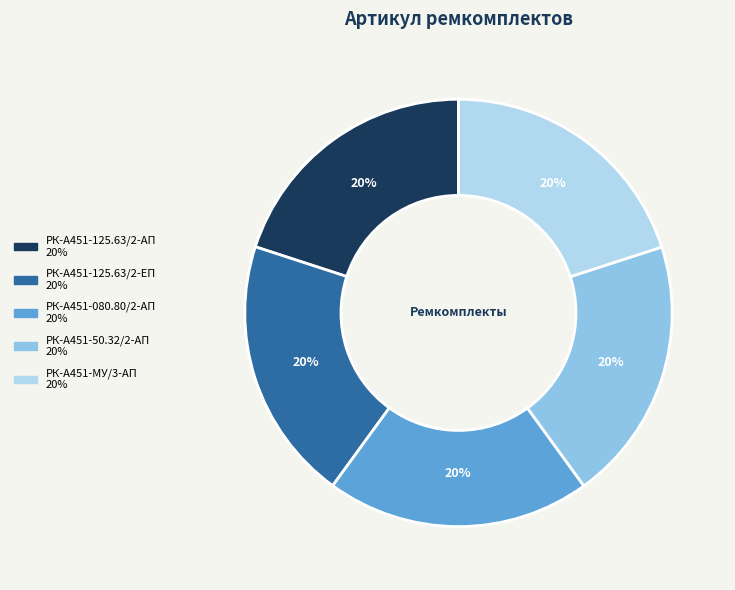

True or false: РК-А451-125.63/2-АП accounts for 13% of the total.

False